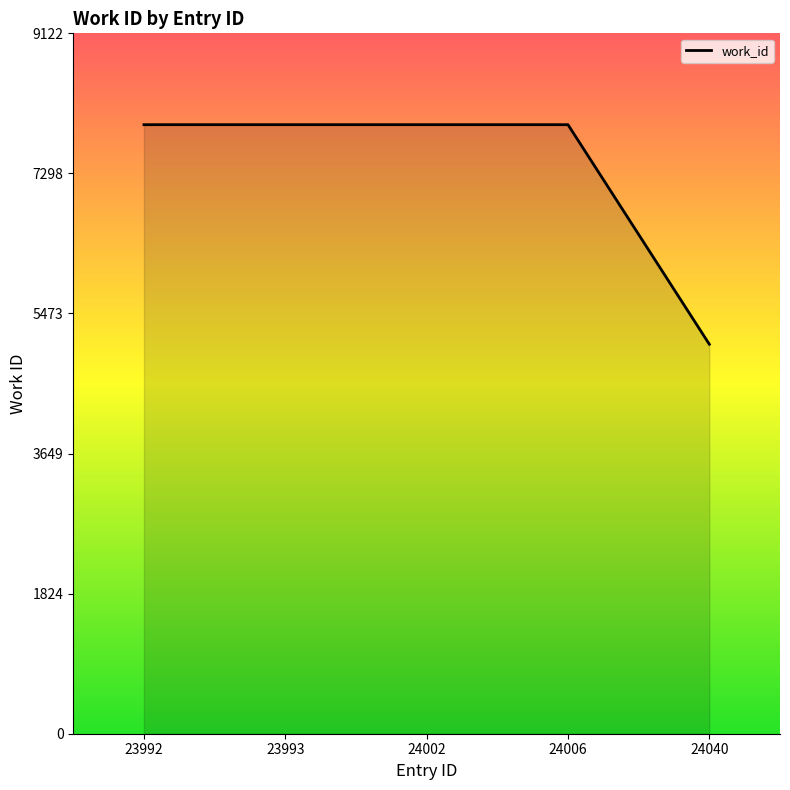

True or false: the data shows 4445 at 23992.

False